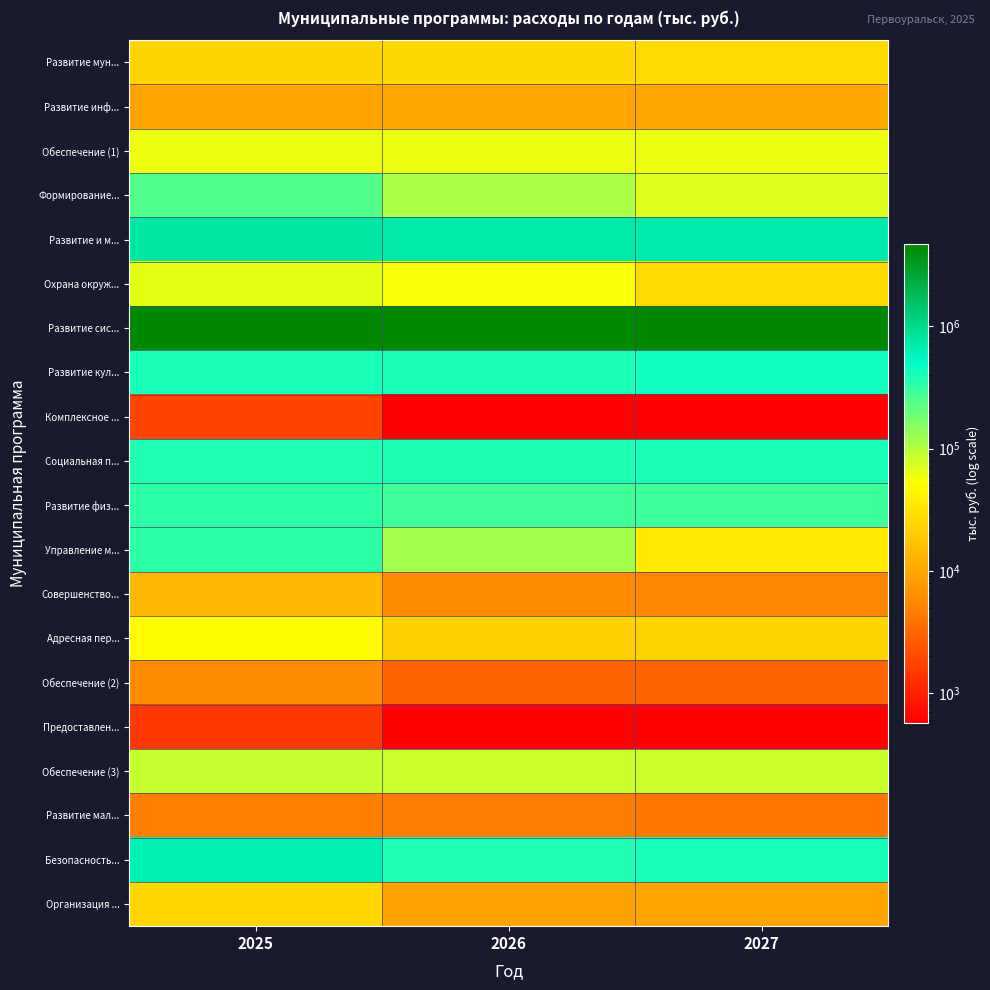

Which has a higher value, 2026 or 2025?

2026